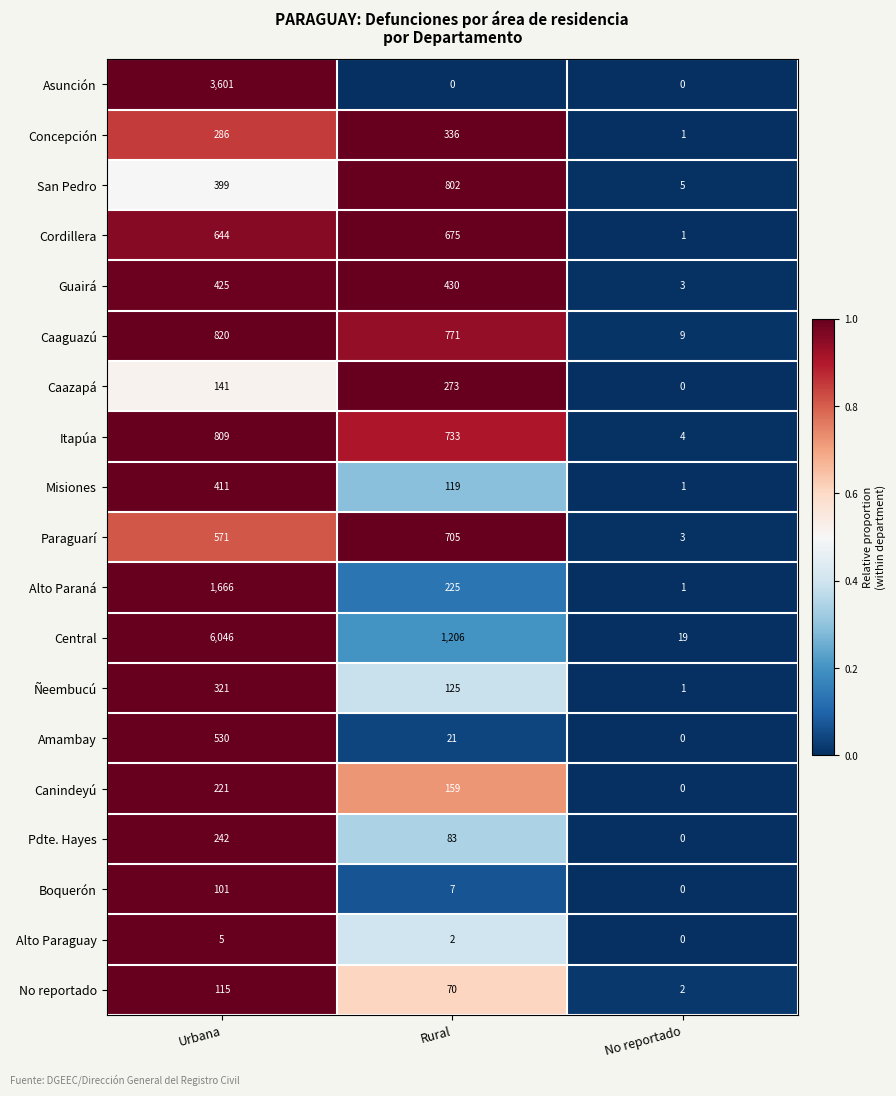

List the series in order of their peak value, highest first.

Central, Asunción, Alto Paraná, Caaguazú, Itapúa, San Pedro, Paraguarí, Cordillera, Amambay, Guairá, Misiones, Concepción, Ñeembucú, Caazapá, Pdte. Hayes, Canindeyú, No reportado, Boquerón, Alto Paraguay